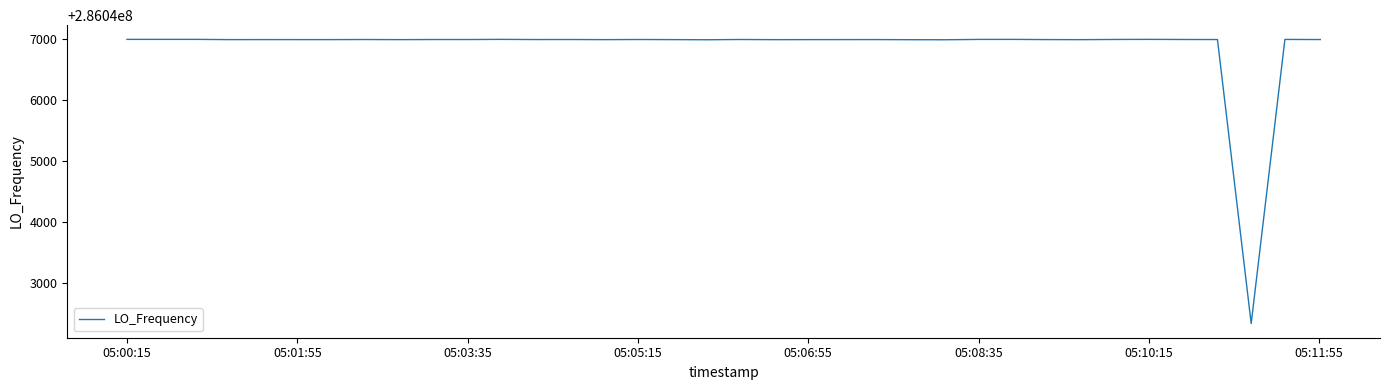

What is the minimum value shown in the chart?

286042339.7